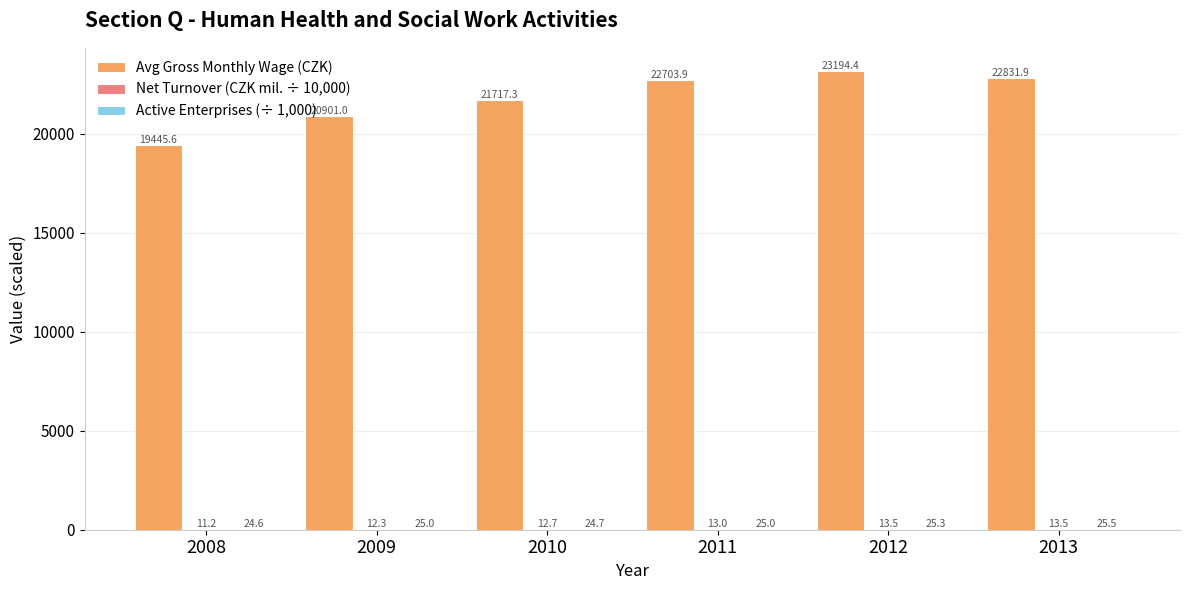

At which label is Avg Gross Monthly Wage (CZK) closest to 21320?

2010